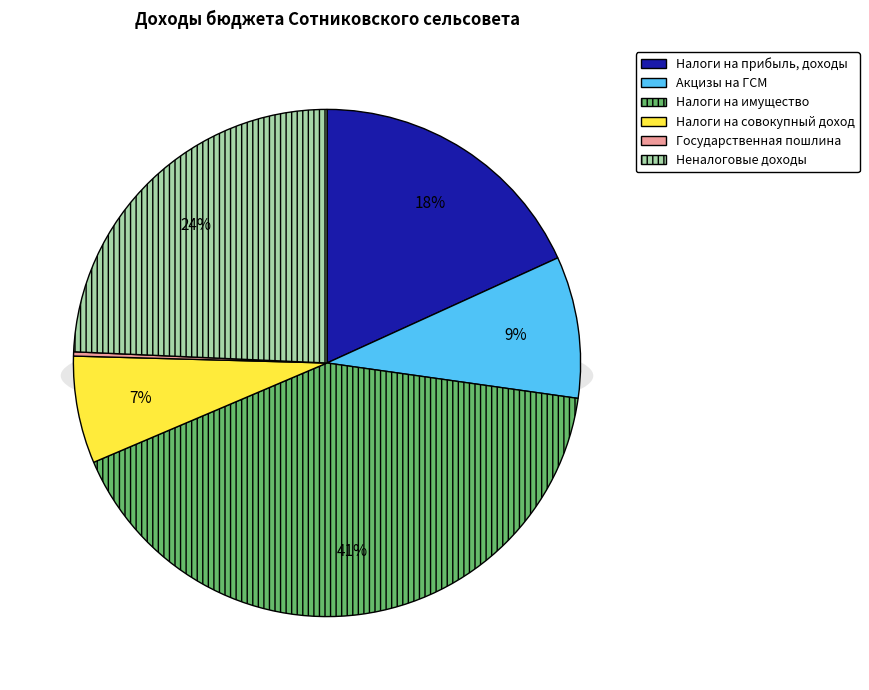

Does Неналоговые доходы account for over 50% of the chart?

No